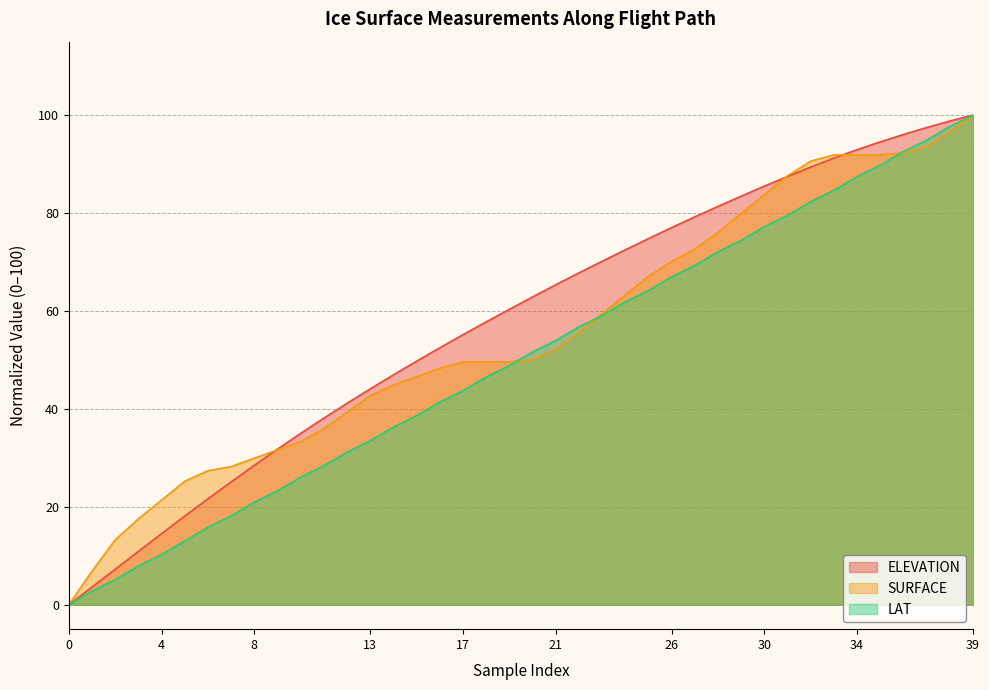

Between 0 and 32, which series saw the biggest shift?

SURFACE